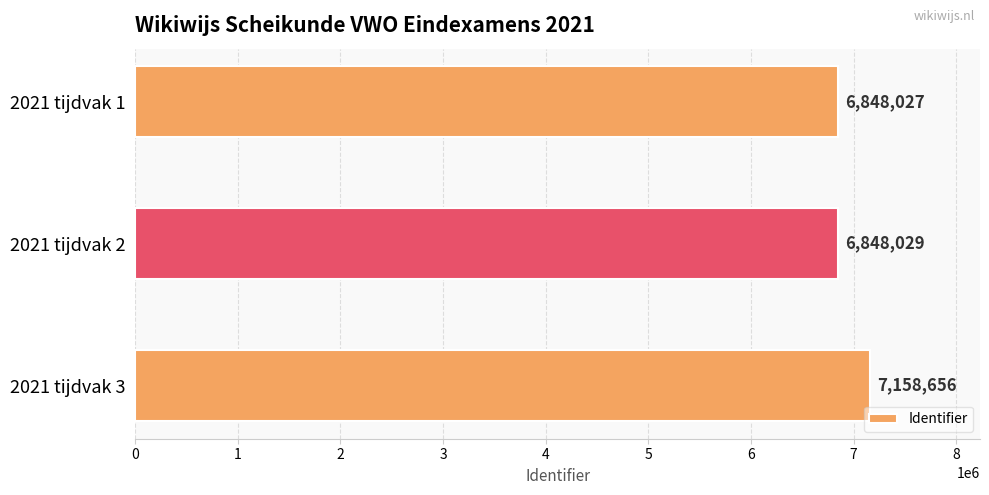

The value at 2021 tijdvak 2 is 6848029. True or false?

True